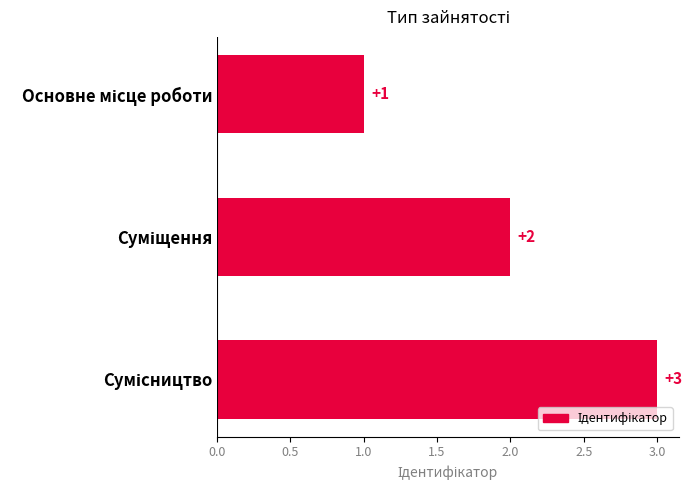

How many distinct data groups are displayed?

1